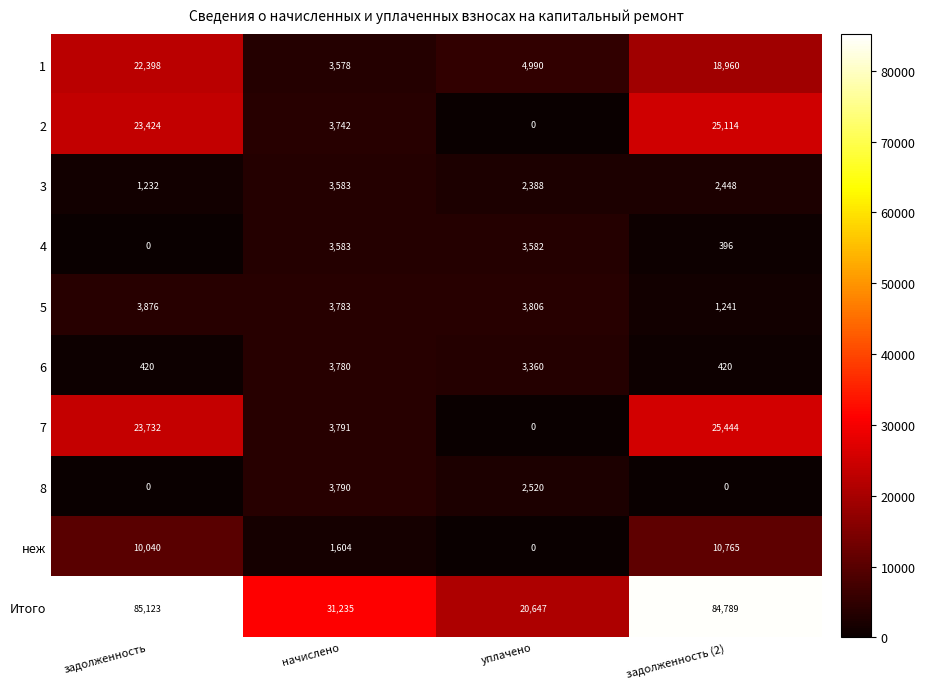

What is the total value across all series at задолженность (2)?

169577